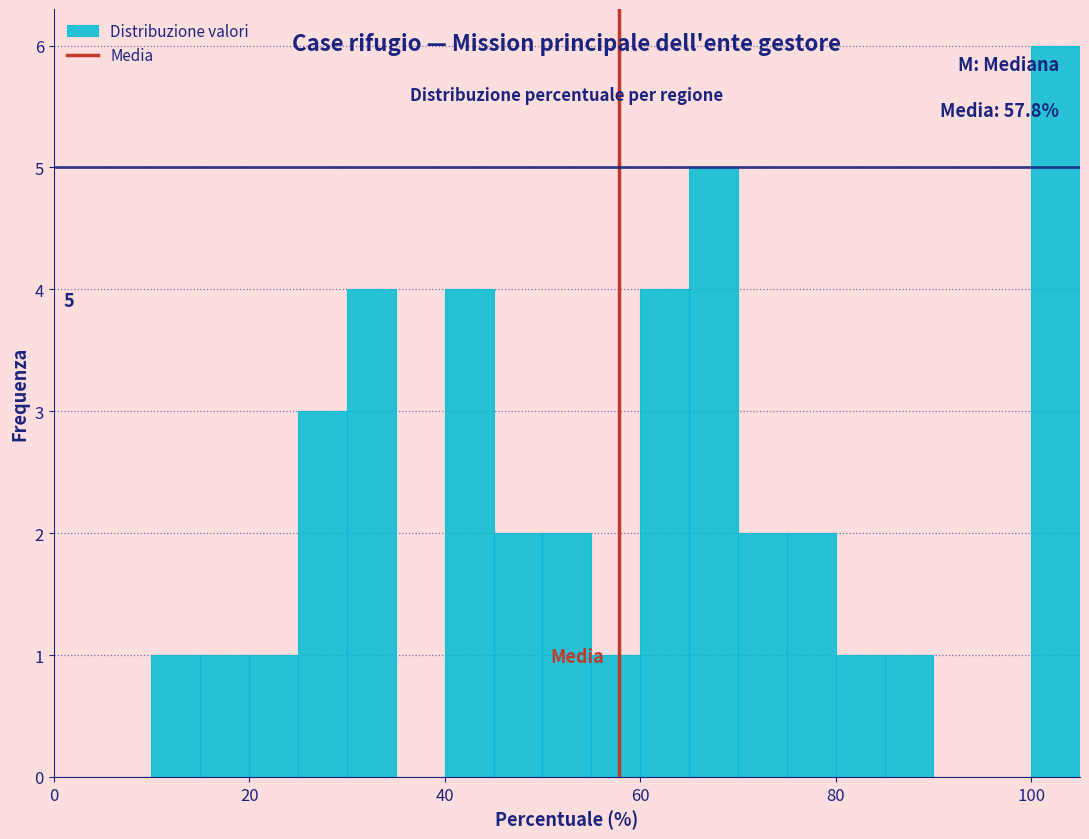

Read against the x-axis, roughly where is the centre of the tallest bar?

102